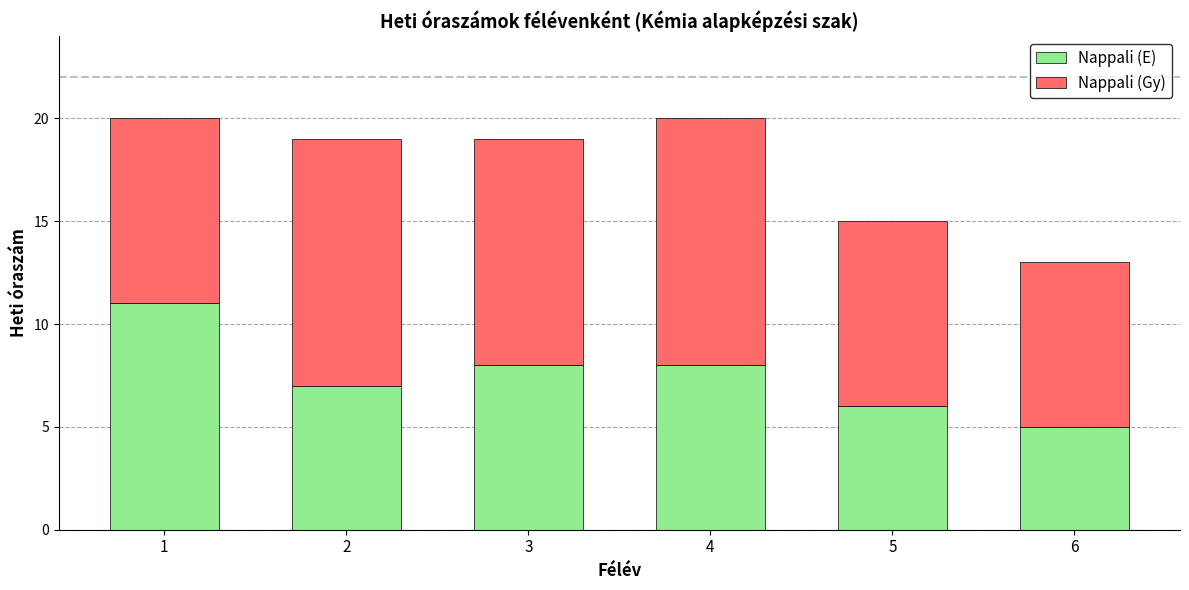

What is the lowest value of the Nappali (E) series?

5